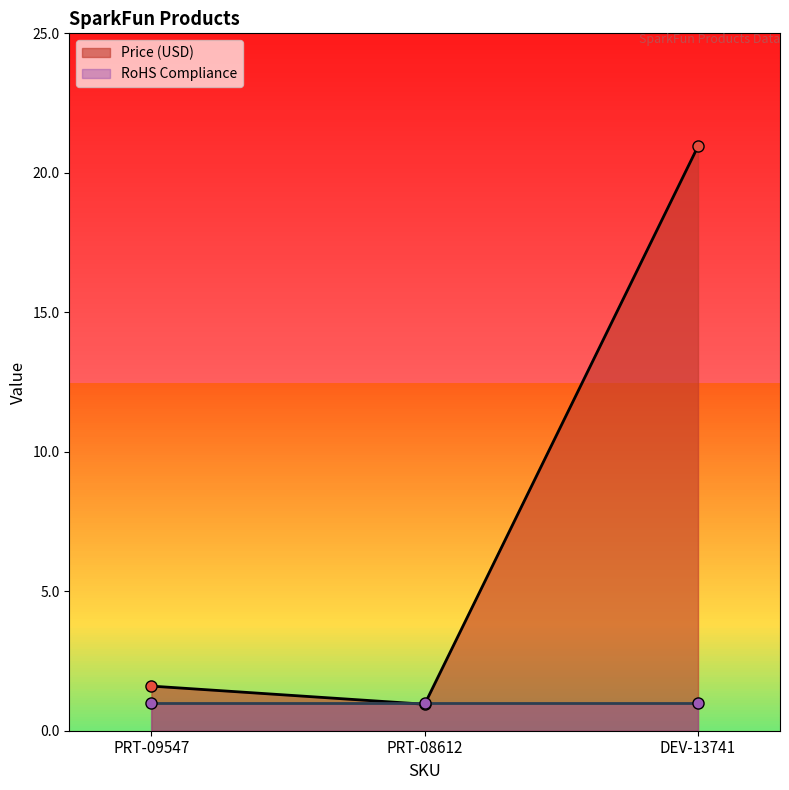

What is the difference between the second highest and minimum values?

0.7